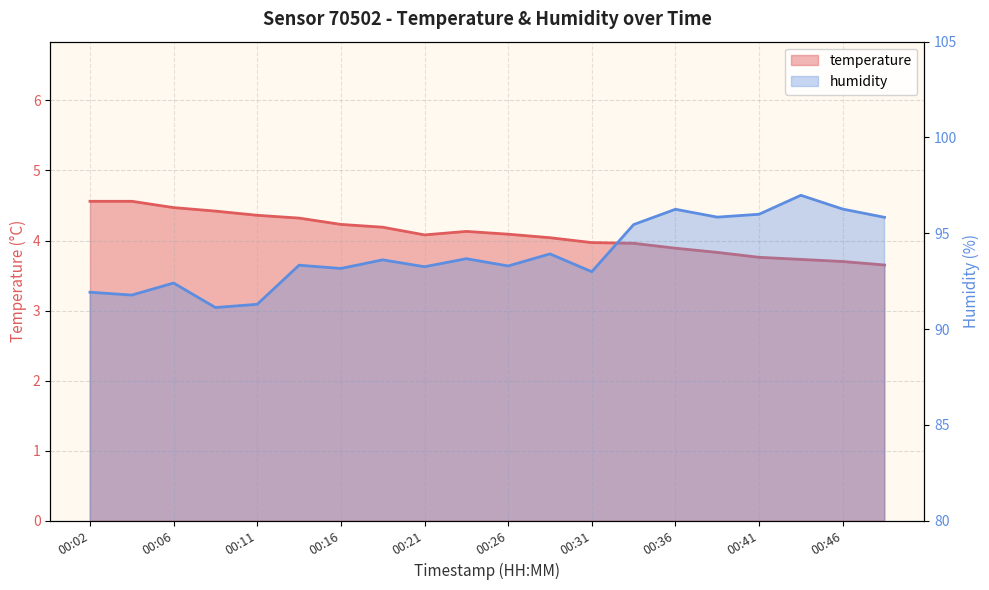

What is the value of the humidity point at the 8th from the left?

93.6